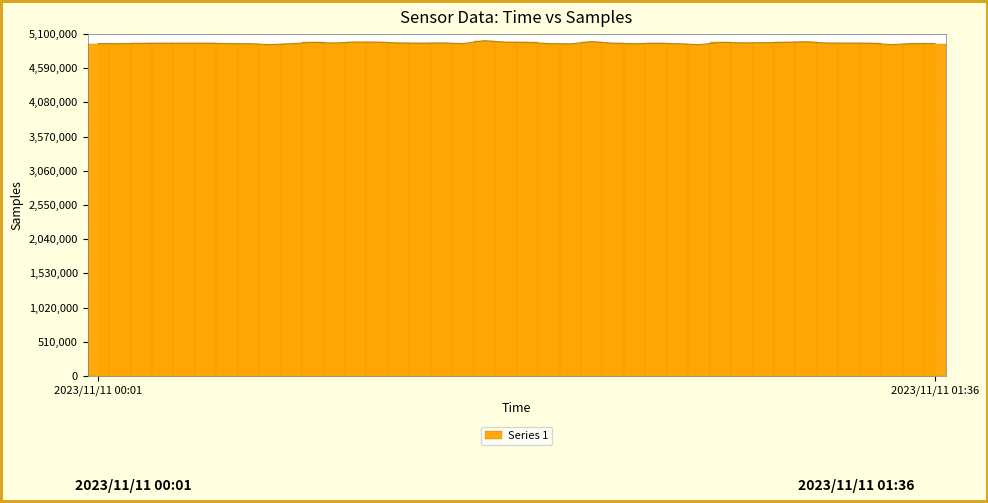

What is the average value?

4965140